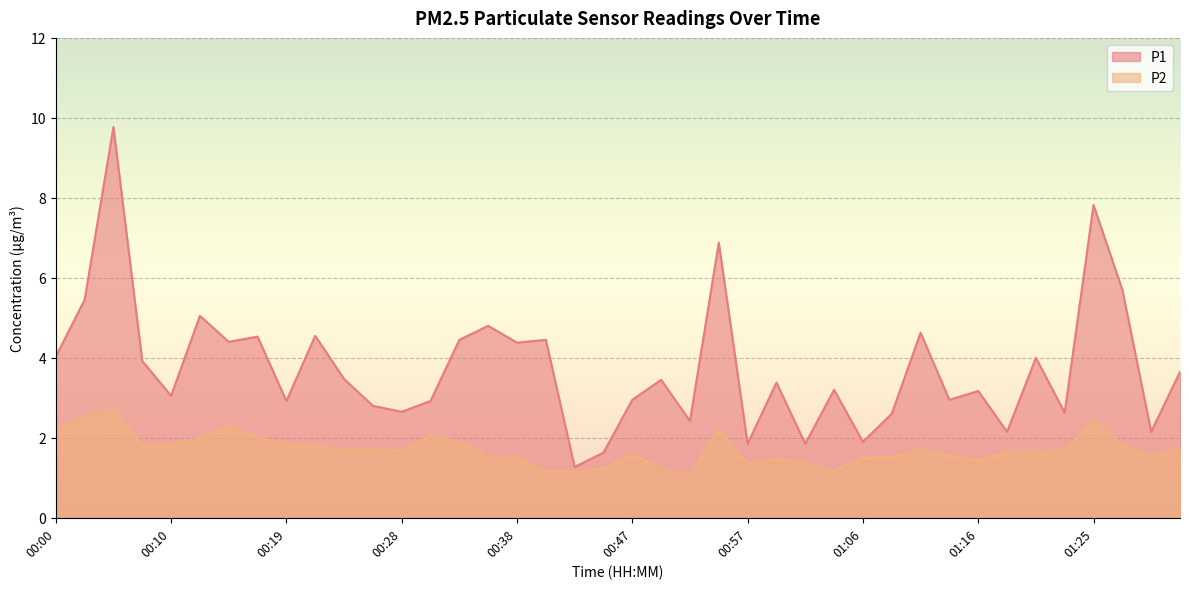

Which series has the largest total across all categories?

P1